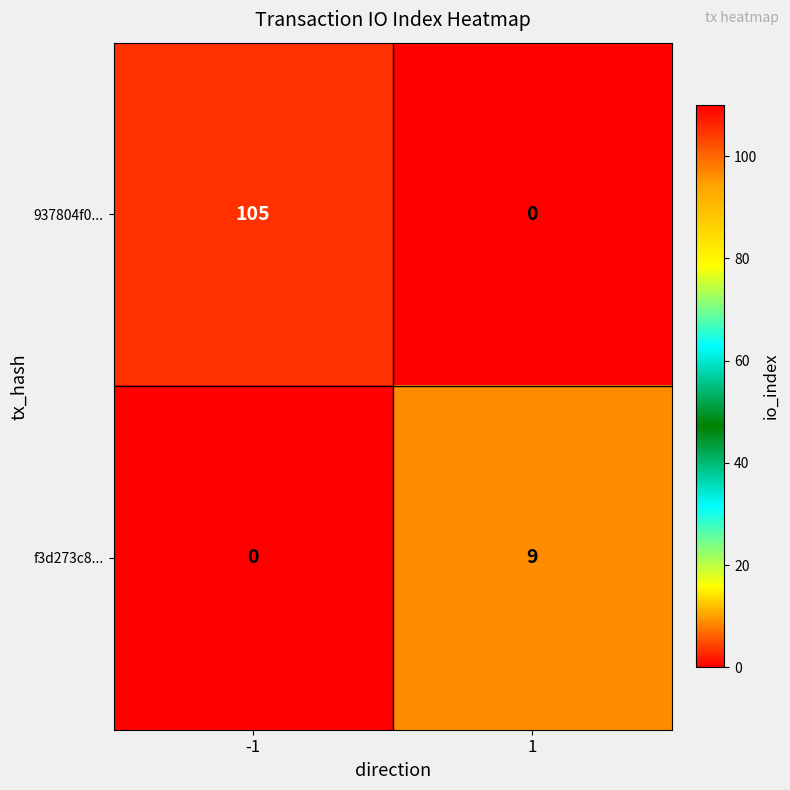

Which series has the largest total across all categories?

937804f0...